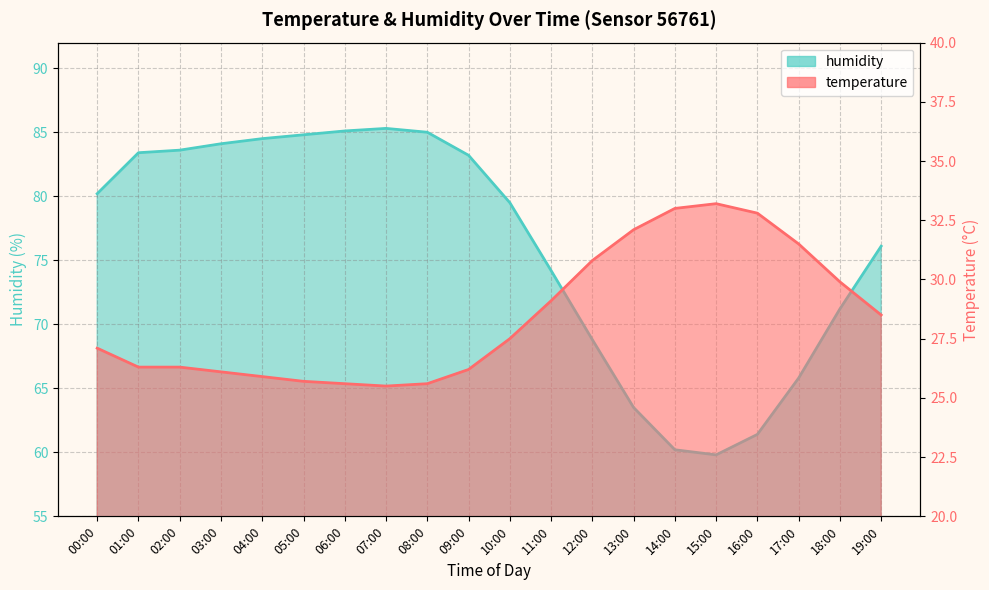

Where does the humidity series first go above 80?

00:00